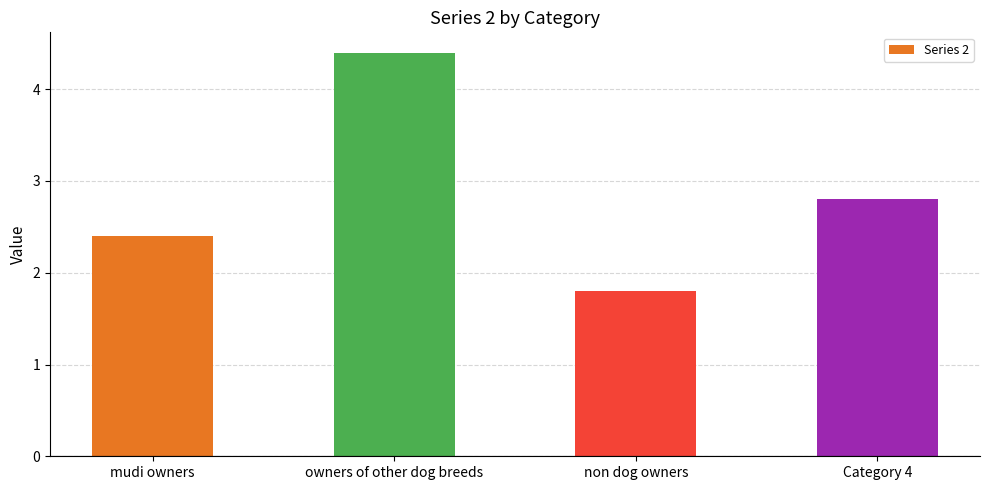

What is the average value?

2.9